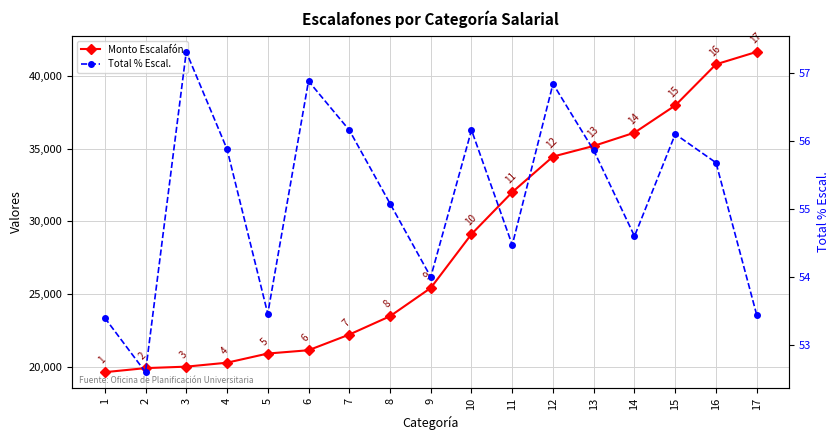

Which series has the largest range (max minus min)?

Monto Escalafón